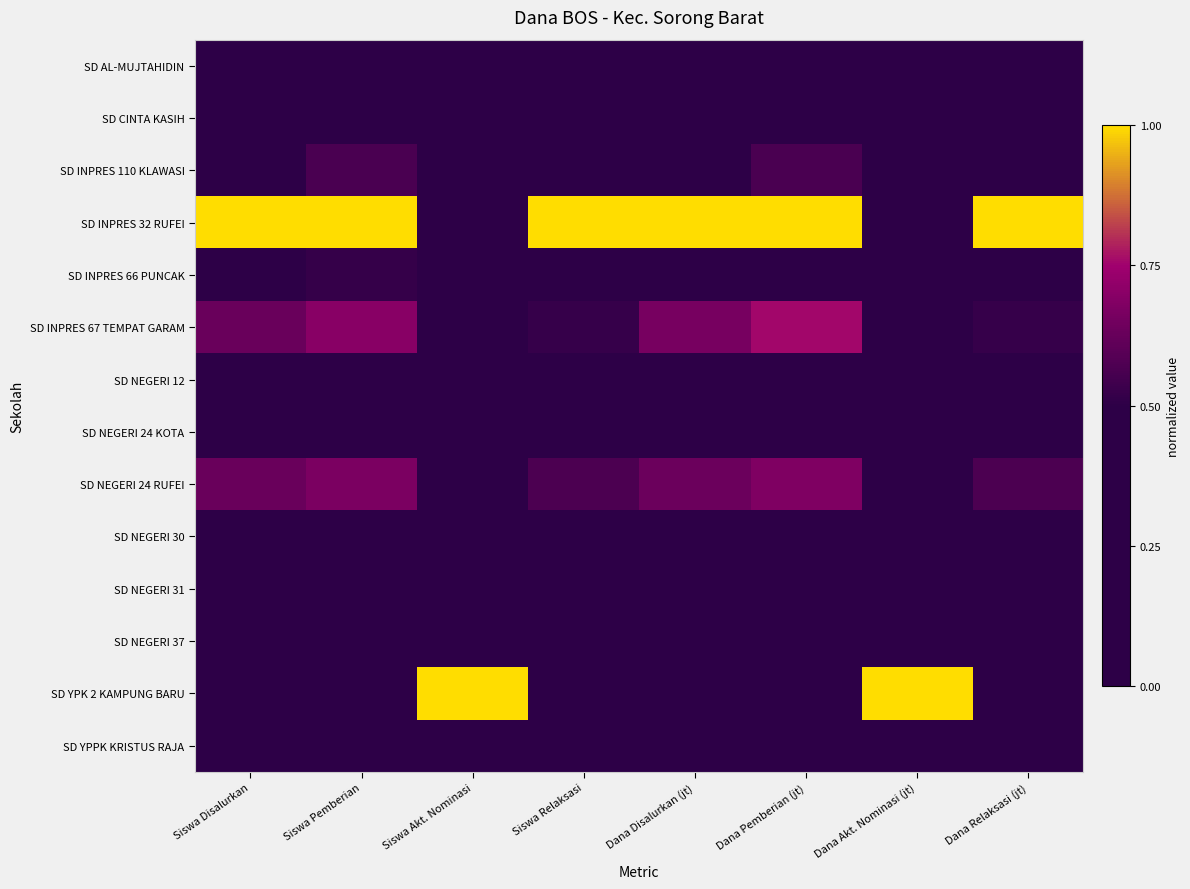

At which category is the sum across all series the highest?

Dana Pemberian (jt)